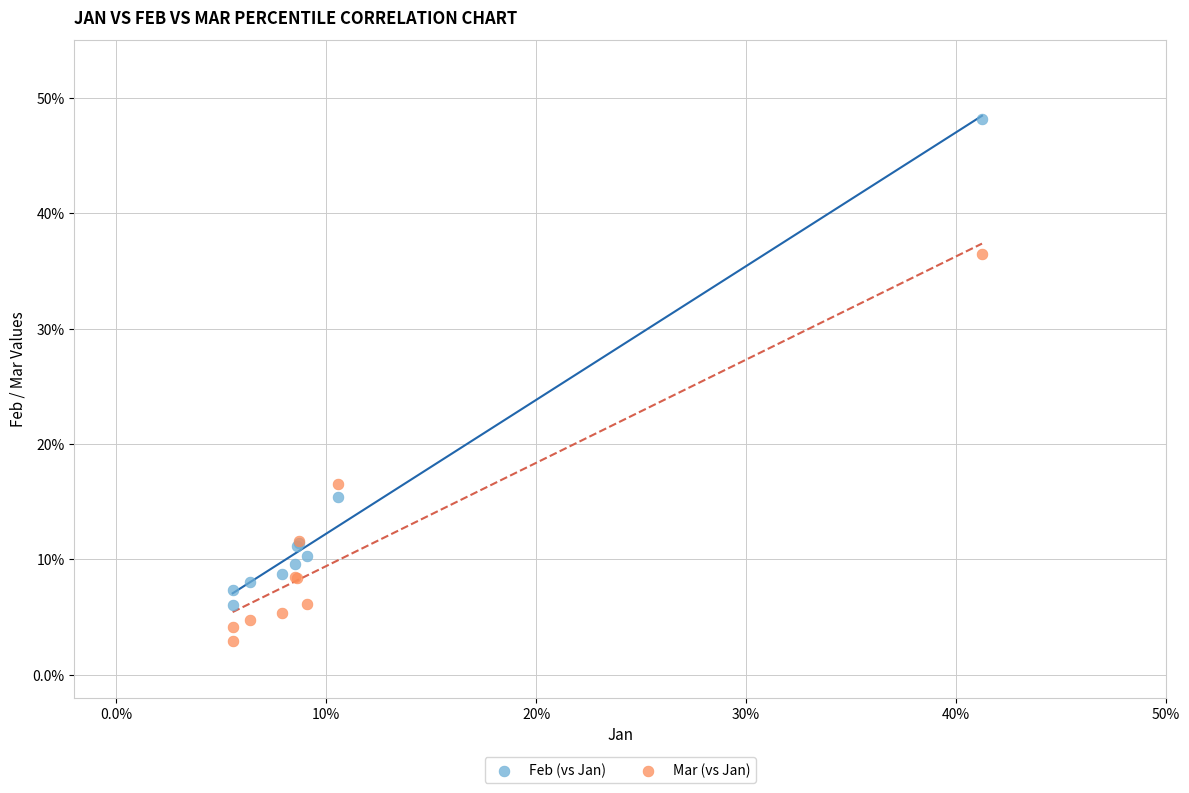

Which series has the widest spread of Y values?

Feb (vs Jan)